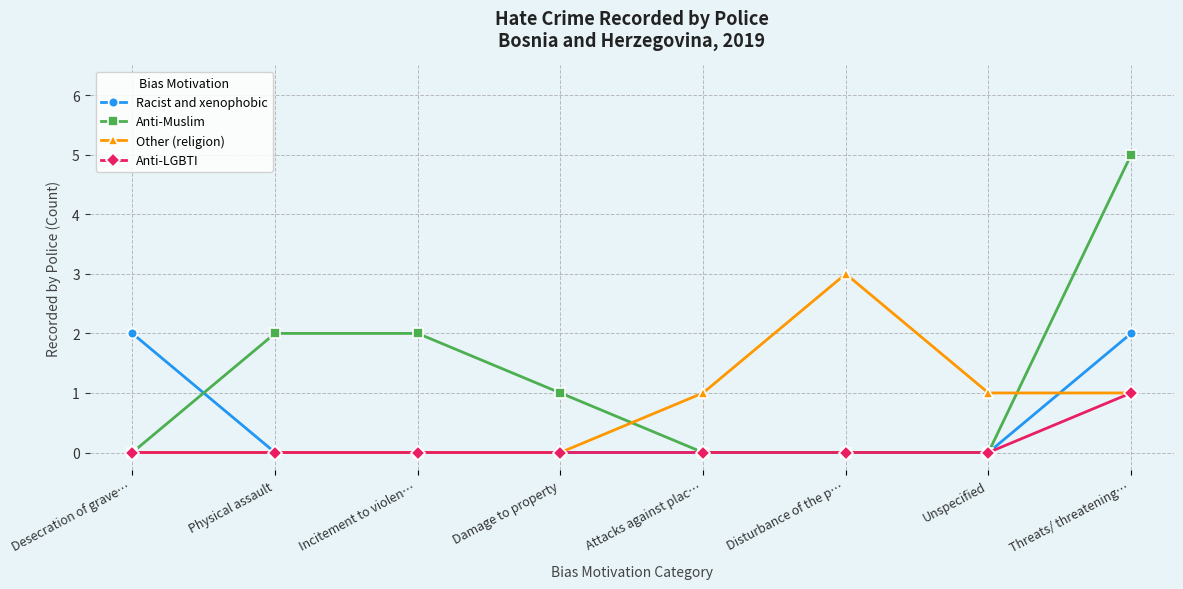

What is the label of the 3rd point from the right?

Disturbance of the p…